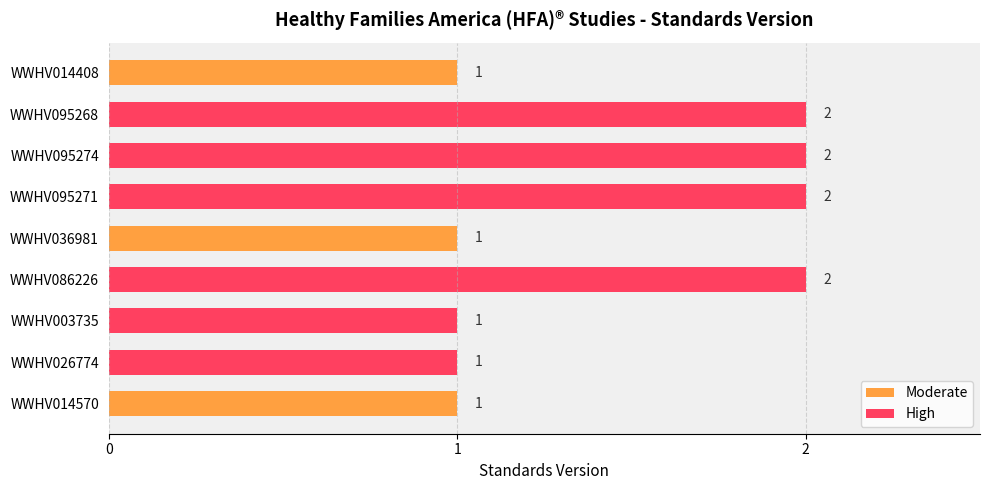

True or false: the data shows 3 at WWHV095274.

False